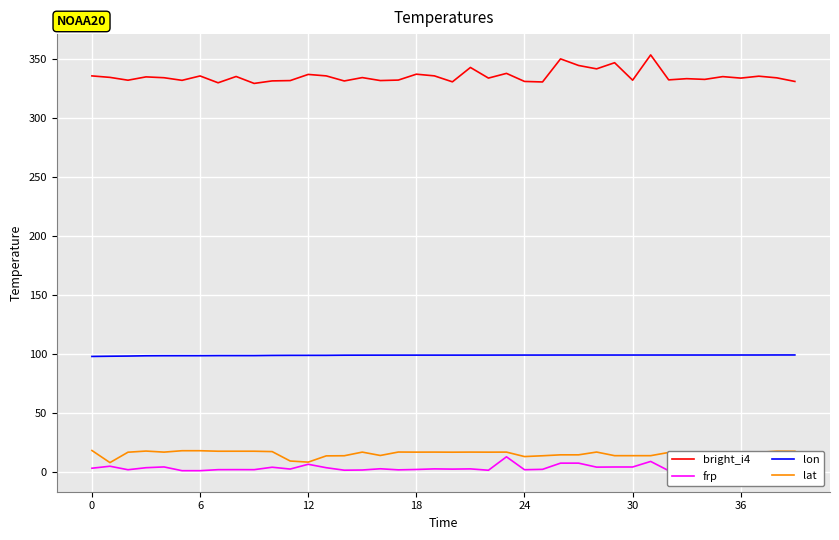

Rank the series at 31 from lowest to highest value.

frp, lat, lon, bright_i4